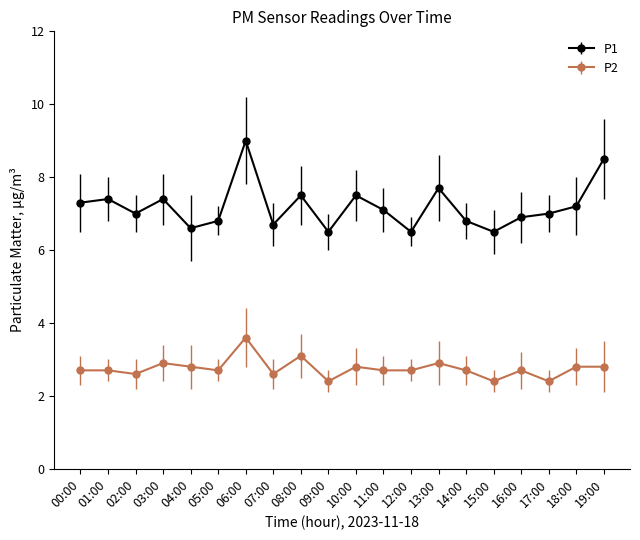

Where is the first local maximum for P1?

01:00